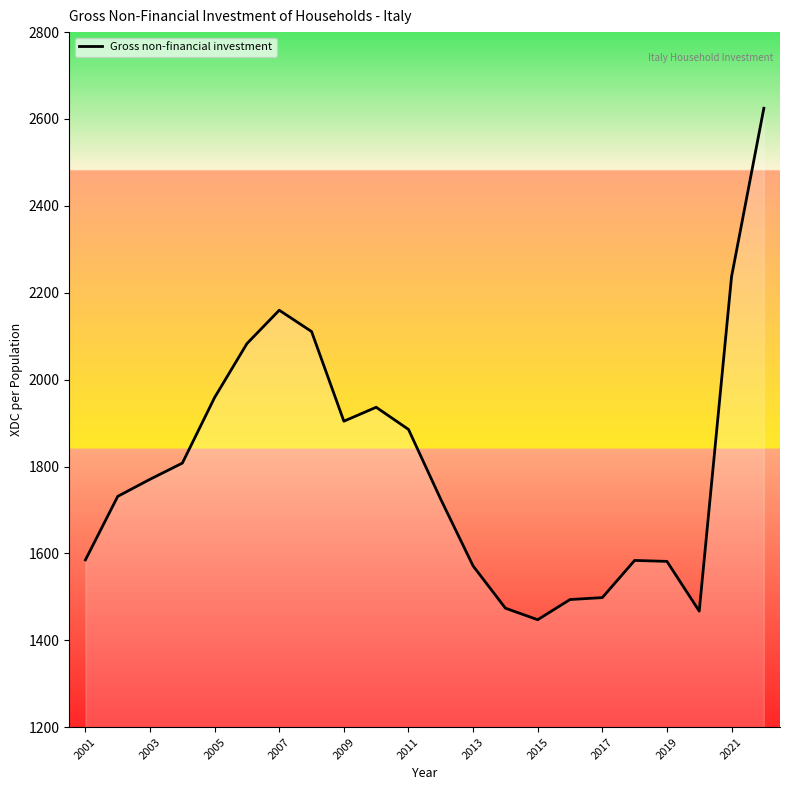

What is the smallest value displayed?

1447.3